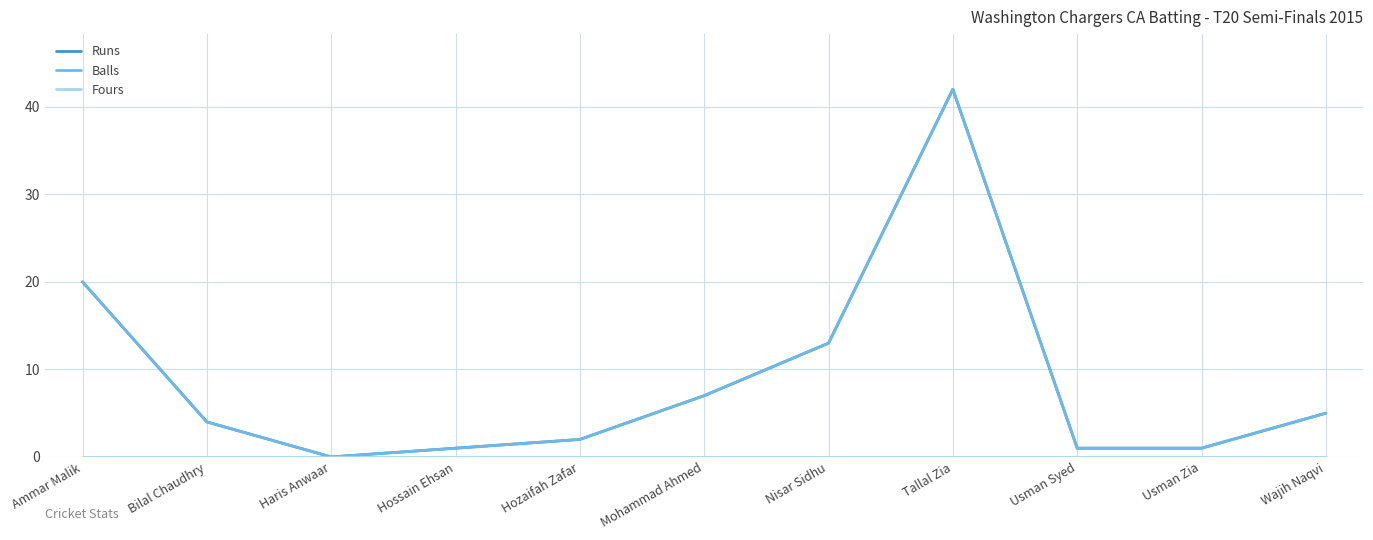

True or false: Fours and Runs cross at least once.

False